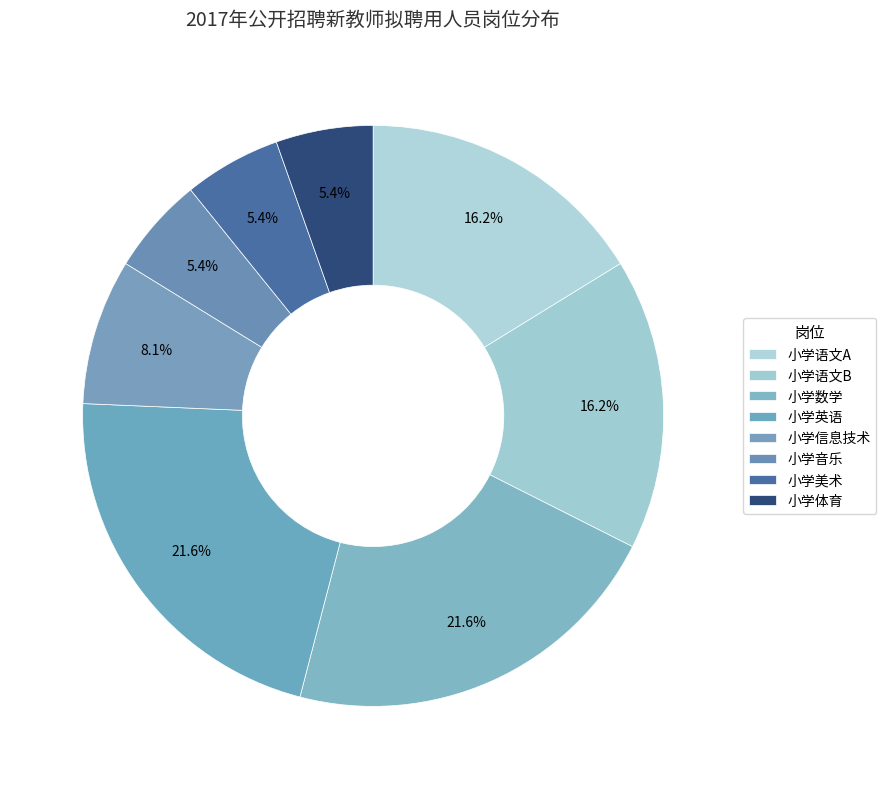

Rank the categories by value from highest to lowest.

小学数学, 小学英语, 小学语文A, 小学语文B, 小学信息技术, 小学音乐, 小学美术, 小学体育